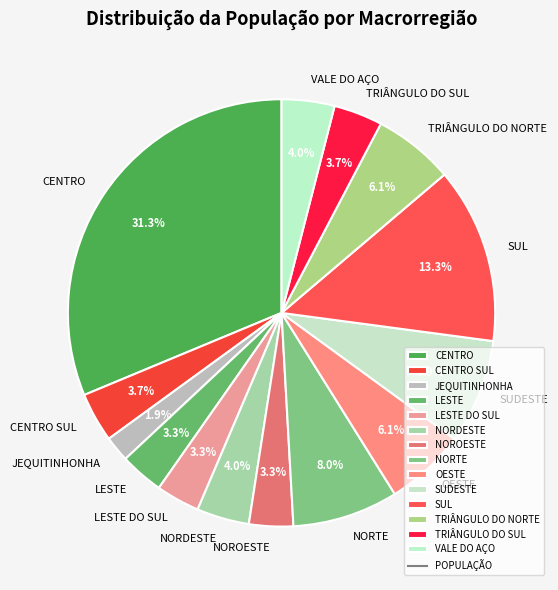

What is the largest slice in the pie chart?

CENTRO